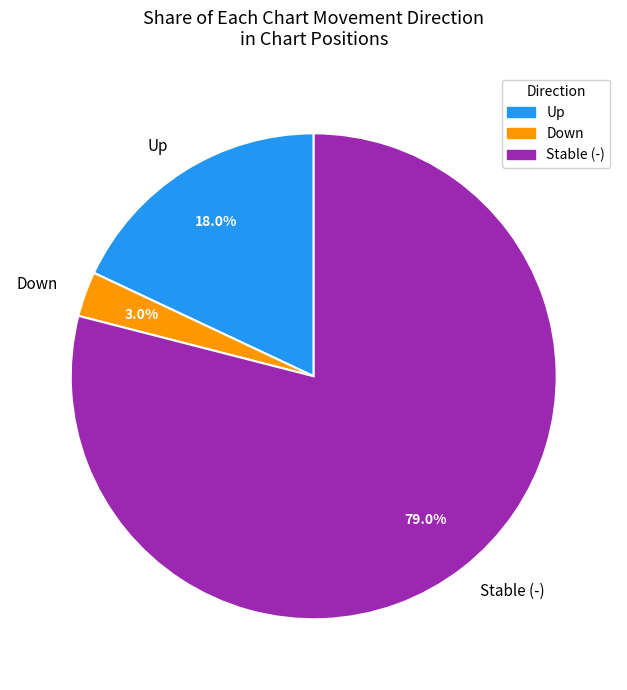

Combined, what portion of the pie is Down and Stable (-)?

82.0%